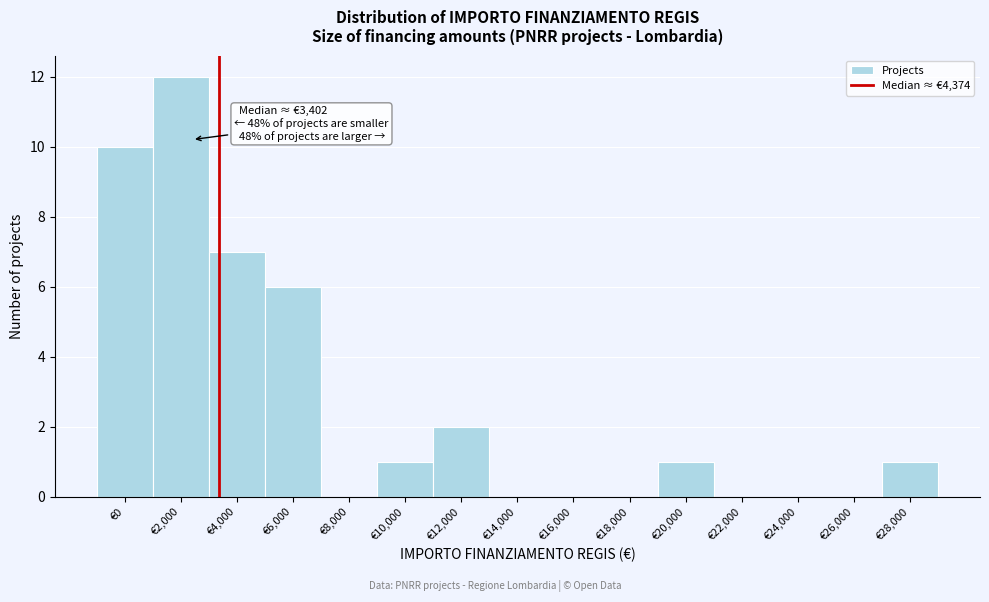

Reading left to right, extract all data points from this chart.

€0=10	€2,000=12	€4,000=7	€6,000=6	€8,000=0	€10,000=1	€12,000=2	€14,000=0	€16,000=0	€18,000=0	€20,000=1	€22,000=0	€24,000=0	€26,000=0	€28,000=1